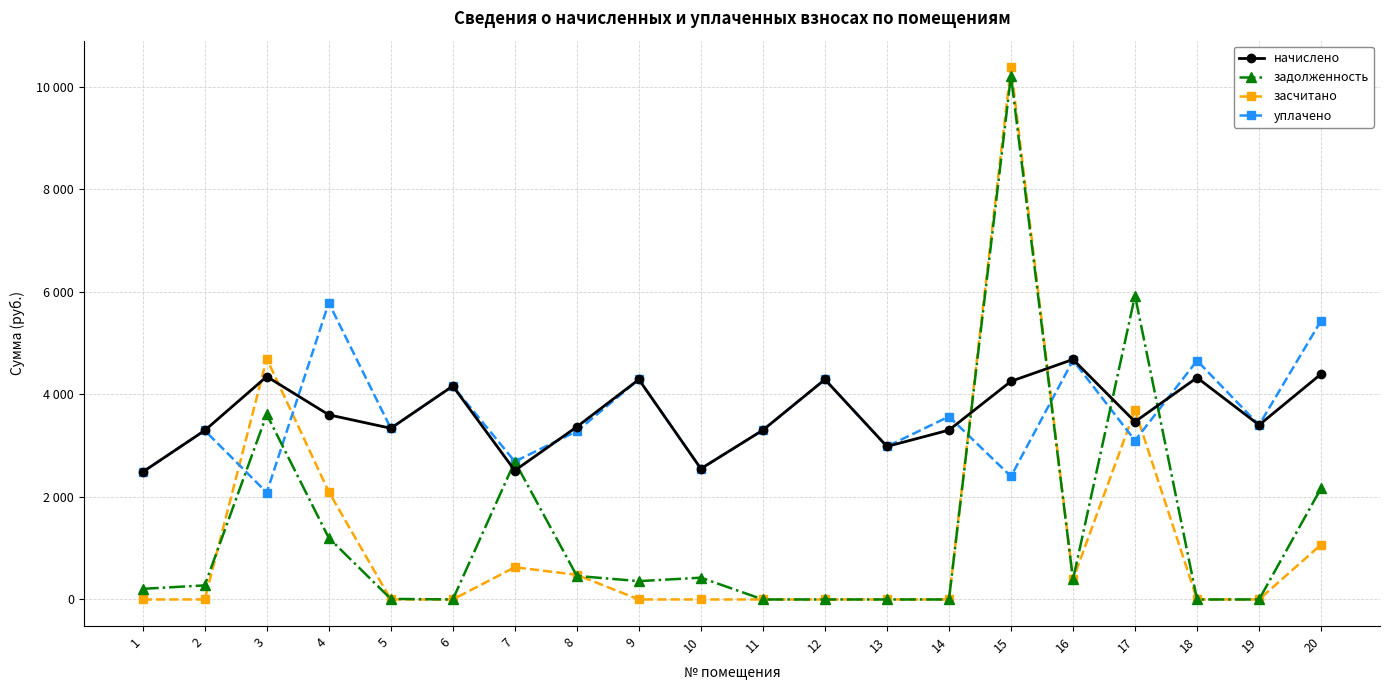

True or false: уплачено has more than 1 interior local peaks.

True